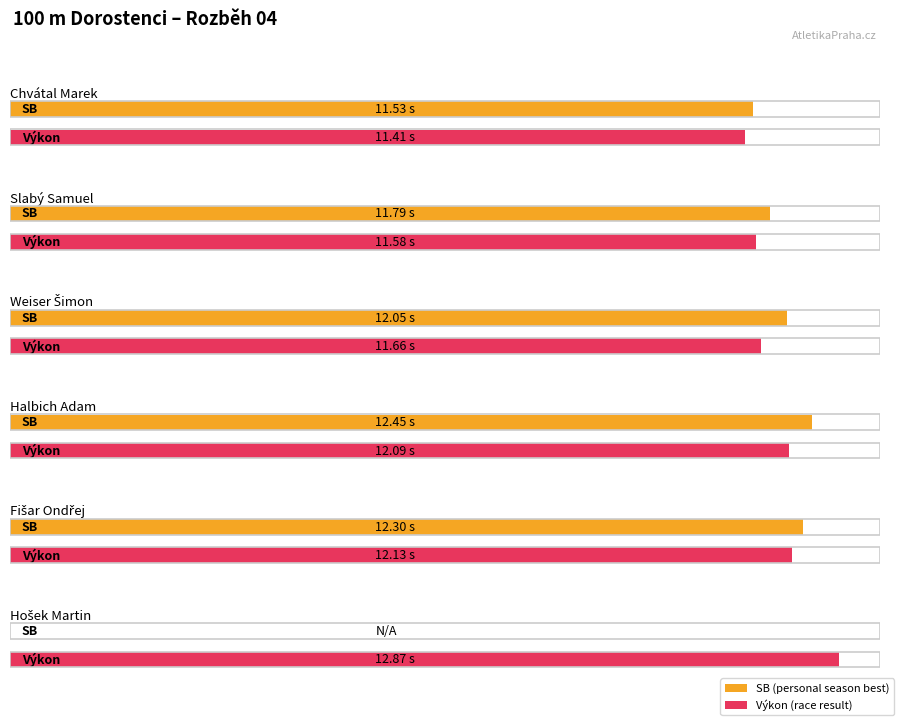

Which label corresponds to the smallest value in the chart?

výkon